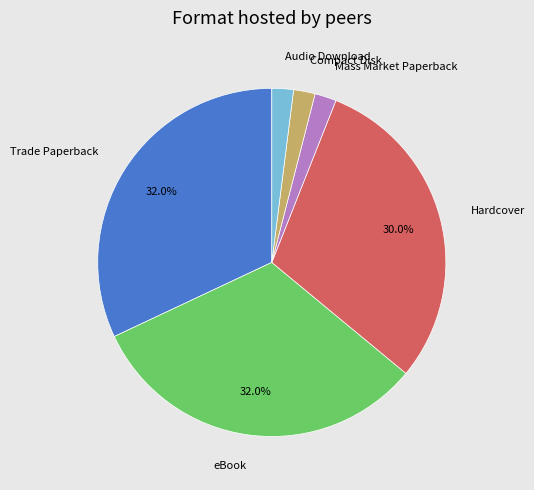

Between eBook and Audio Download, which is larger?

eBook